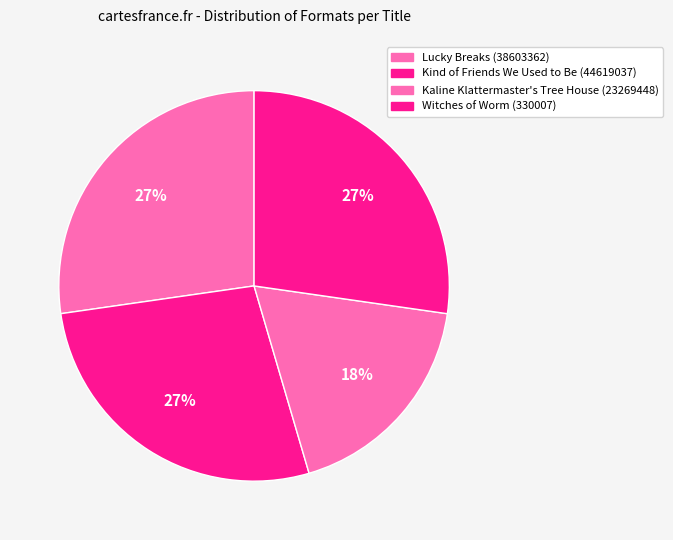

Is there a majority slice in this chart?

No